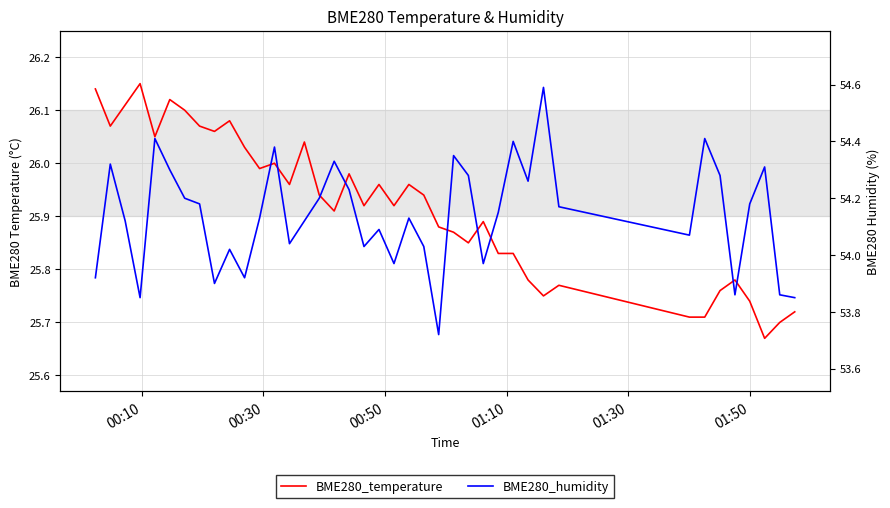

In BME280_humidity, how many points are lower than both neighbors (excluding endpoints)?

11